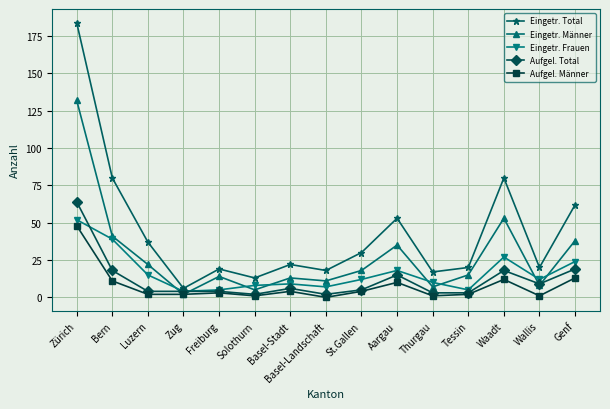

Is the value of Aufgel. Männer at Thurgau greater than the value of Aufgel. Total at Aargau?

No